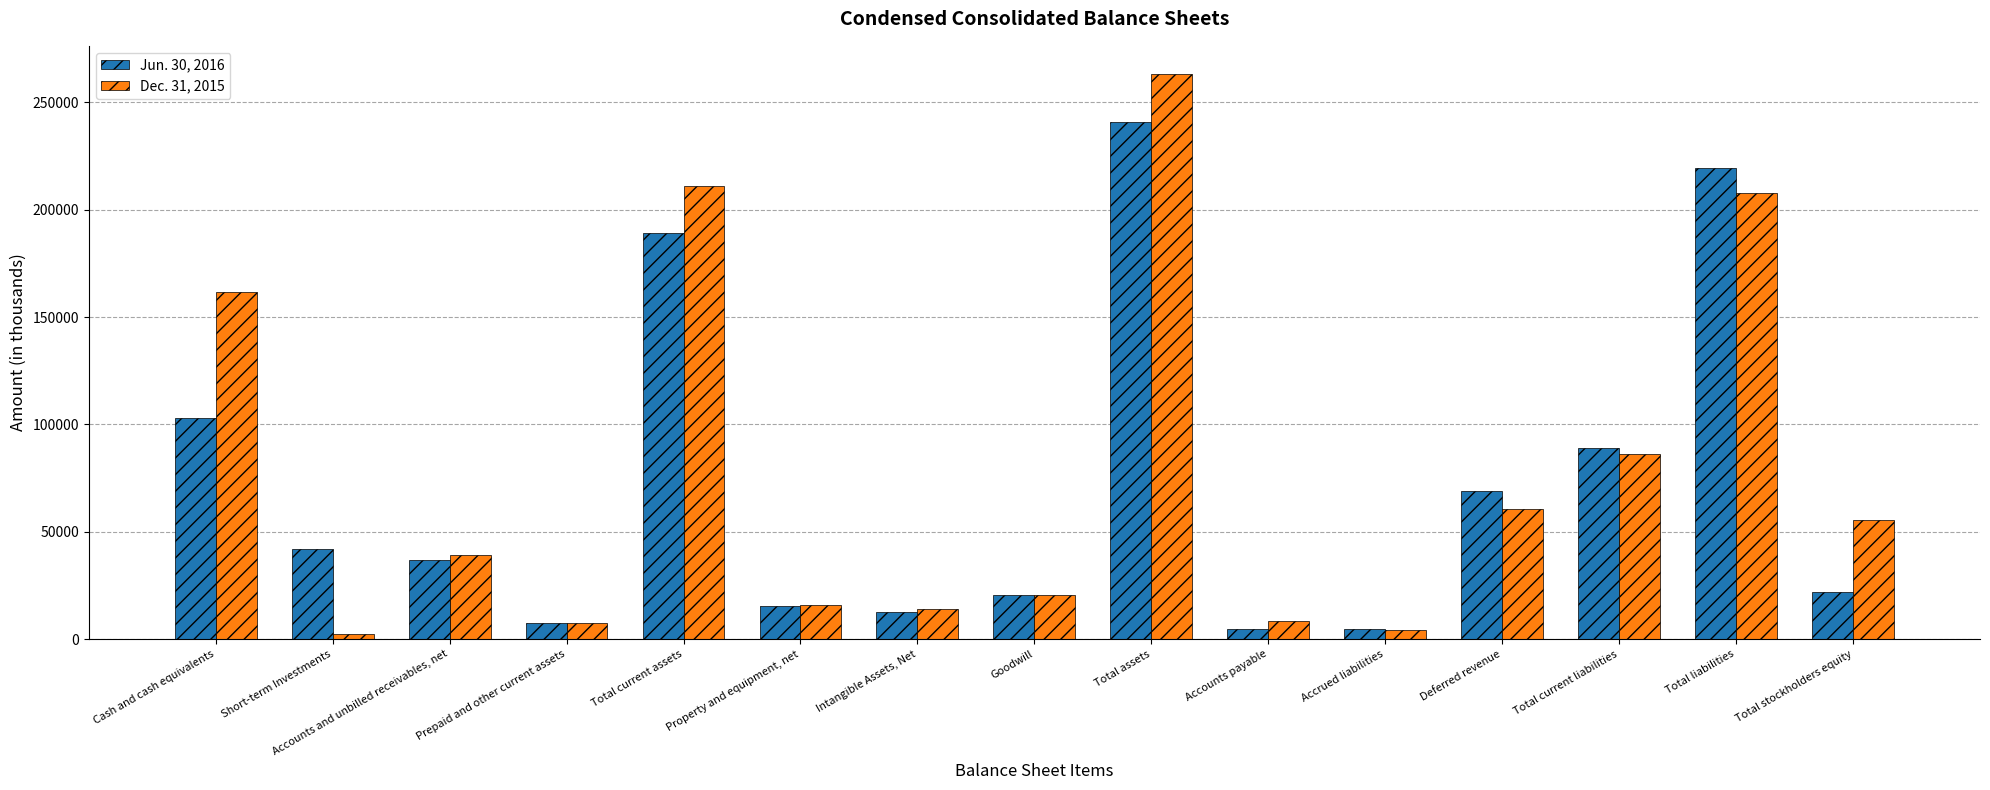

How many groups of bars are there?

15